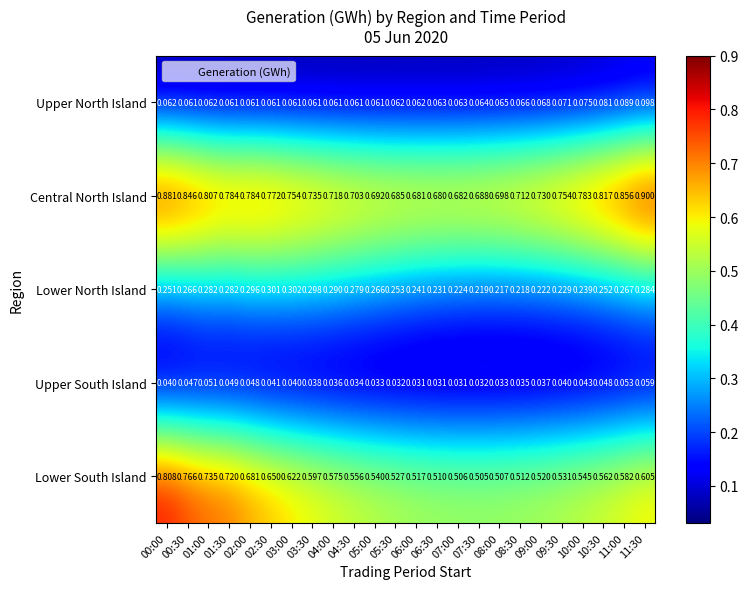

Is the value of Upper North Island at 09:00 greater than the value of Upper South Island at 07:00?

Yes